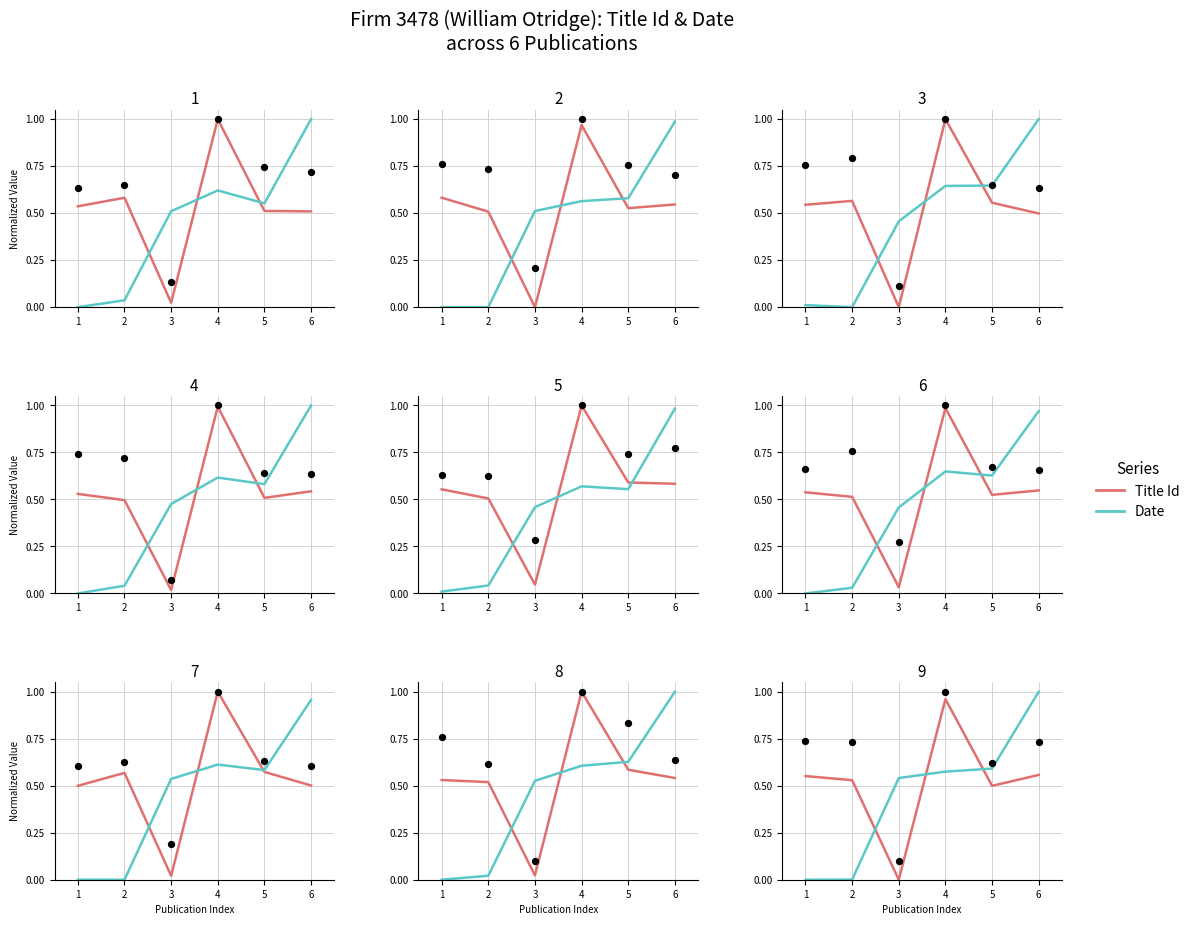

Which series reaches the minimum Y coordinate?

Title Id (norm)